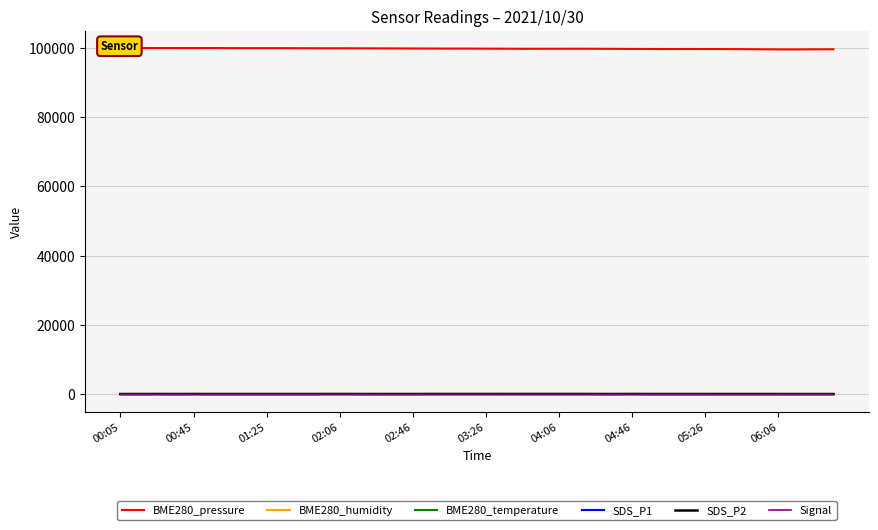

What is the total value across all series at 03:26?

99999.8